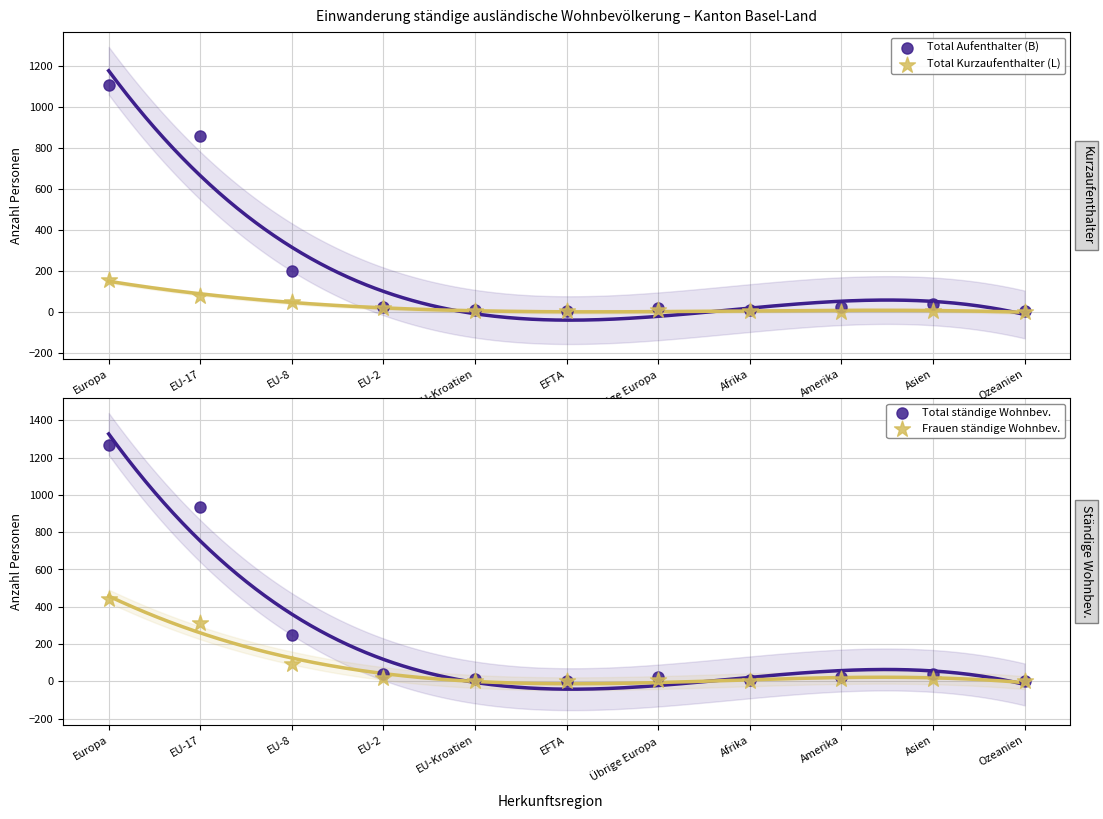

What are all the series names shown in the legend?

Total Aufenthalter (B), Total Kurzaufenthalter (L), Total ständige Wohnbev., Frauen ständige Wohnbev.